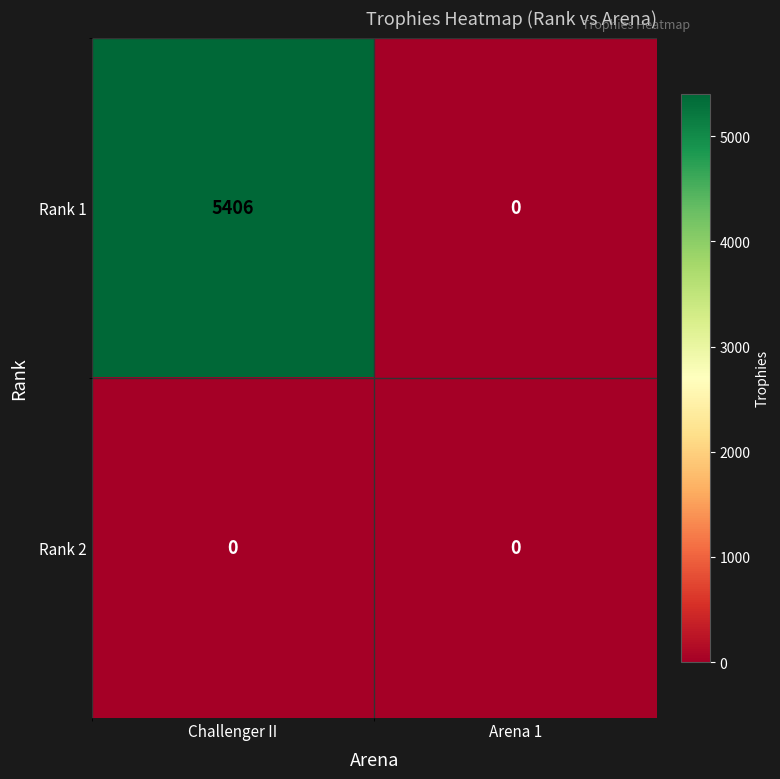

Is it true that Rank 1 equals 2980 at Arena 1?

False